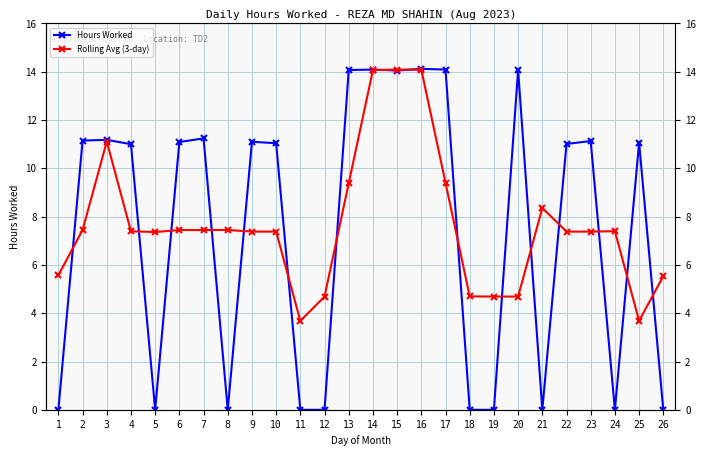

Between 13 and 6, which is larger?

13